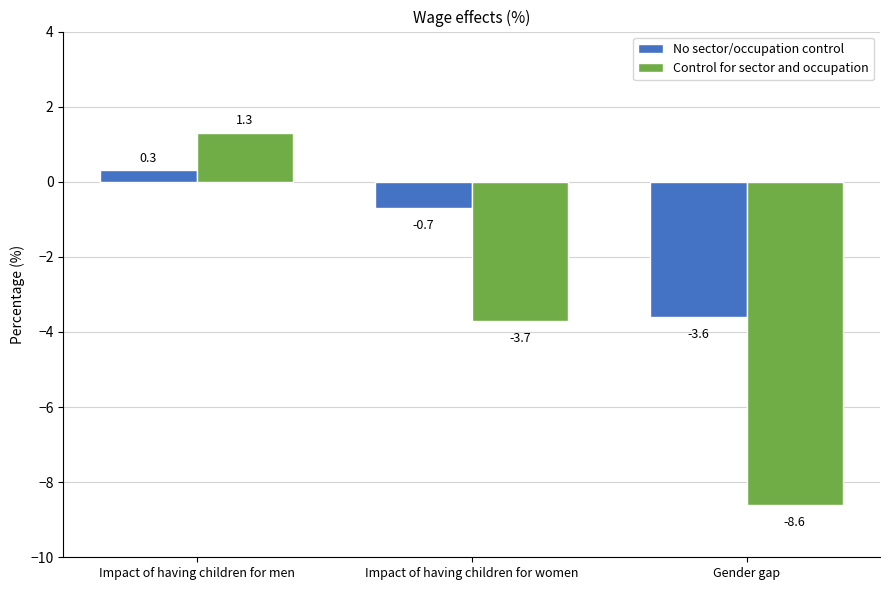

At how many categories does at least one series exceed 0?

1